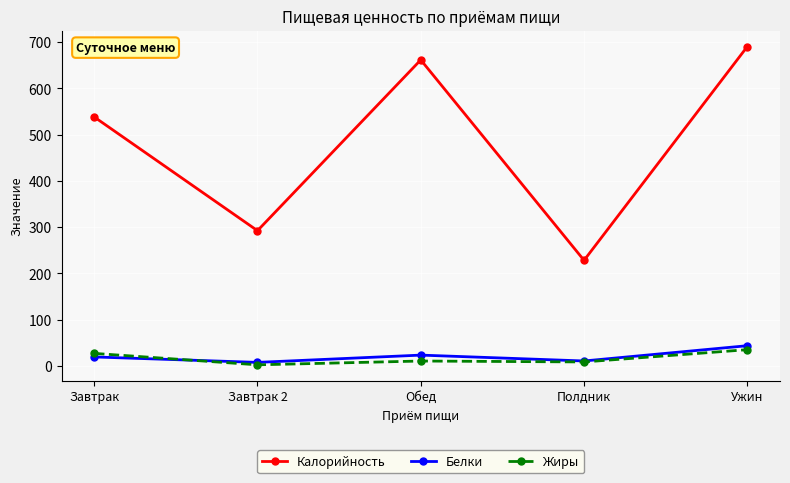

Which category has the highest value in the Калорийность series?

Ужин